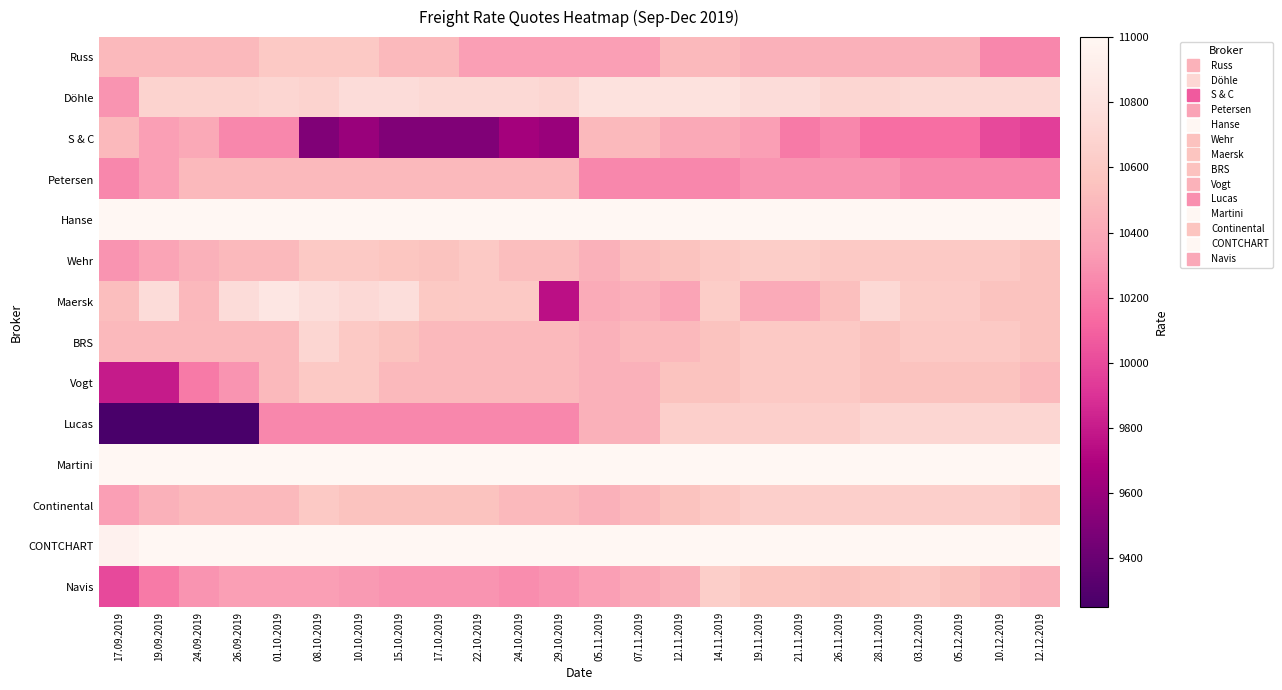

What is the smallest value displayed?

9250